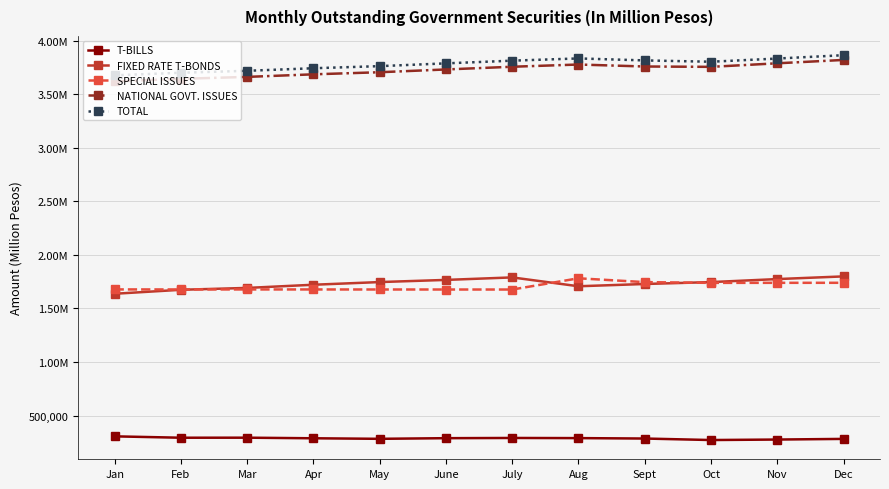

At which category is the sum across all series the highest?

Dec